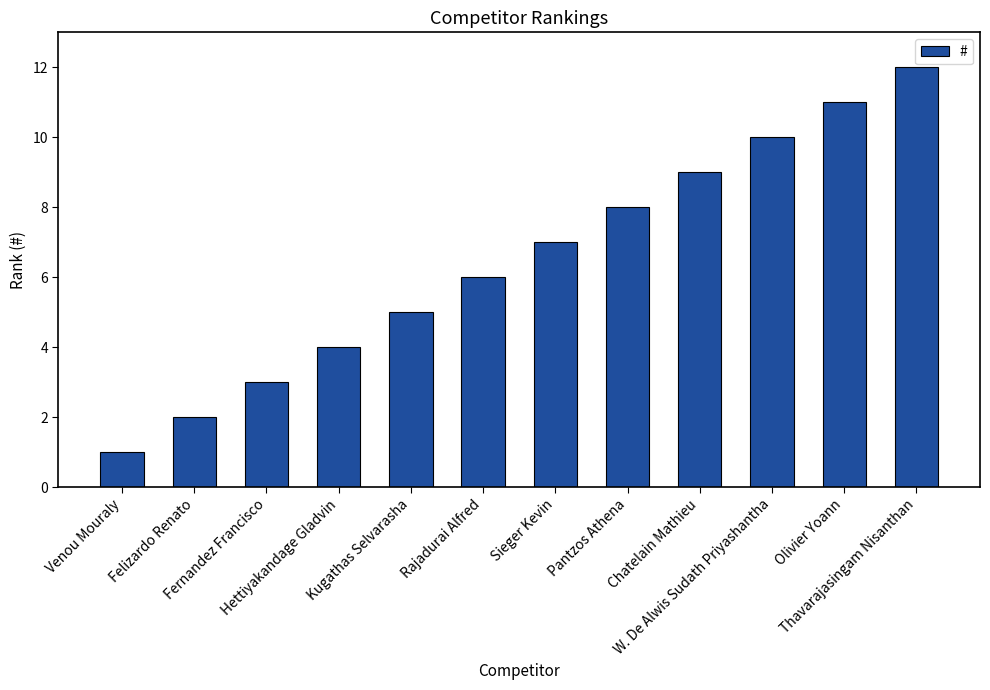

True or false: the data shows 10 at W. De Alwis Sudath Priyashantha.

True